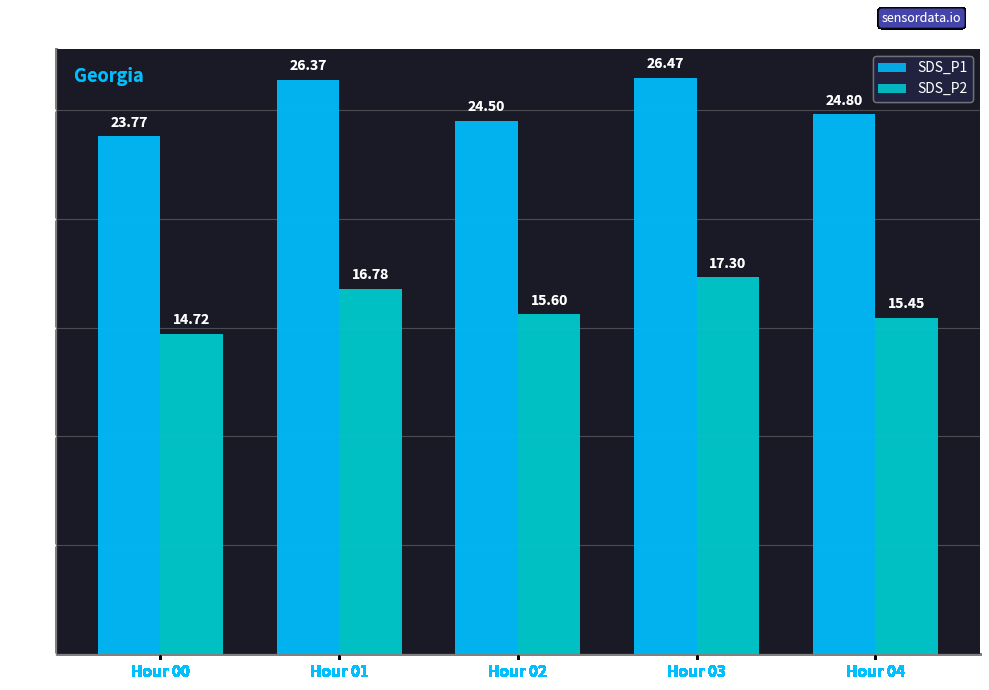

Which series has the widest spread of values?

SDS_P1